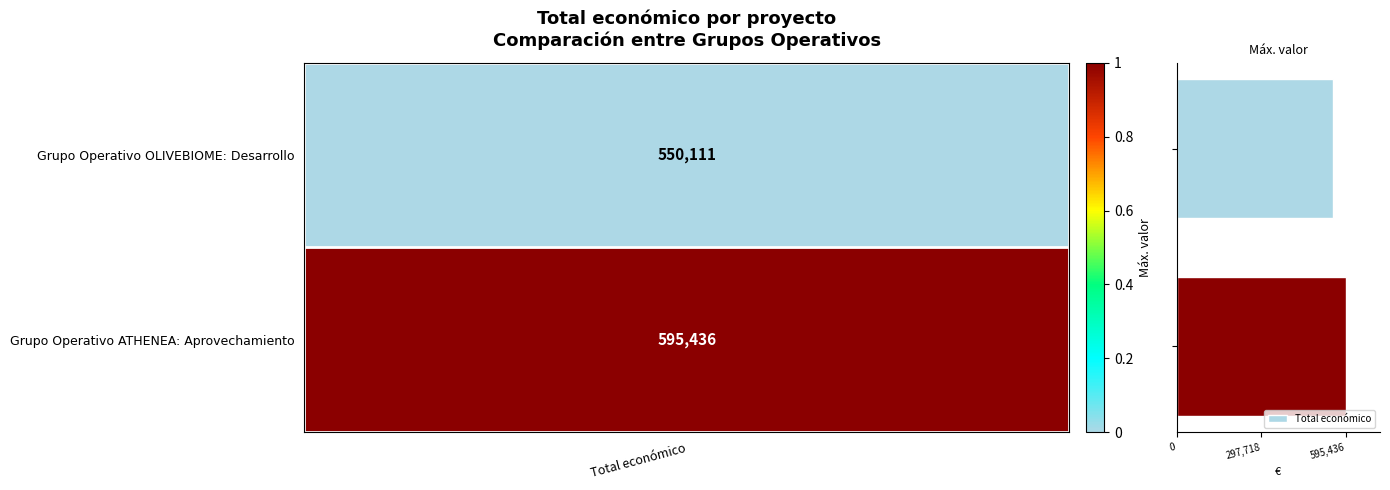

What is the value of the 1st bar from the top?

550111